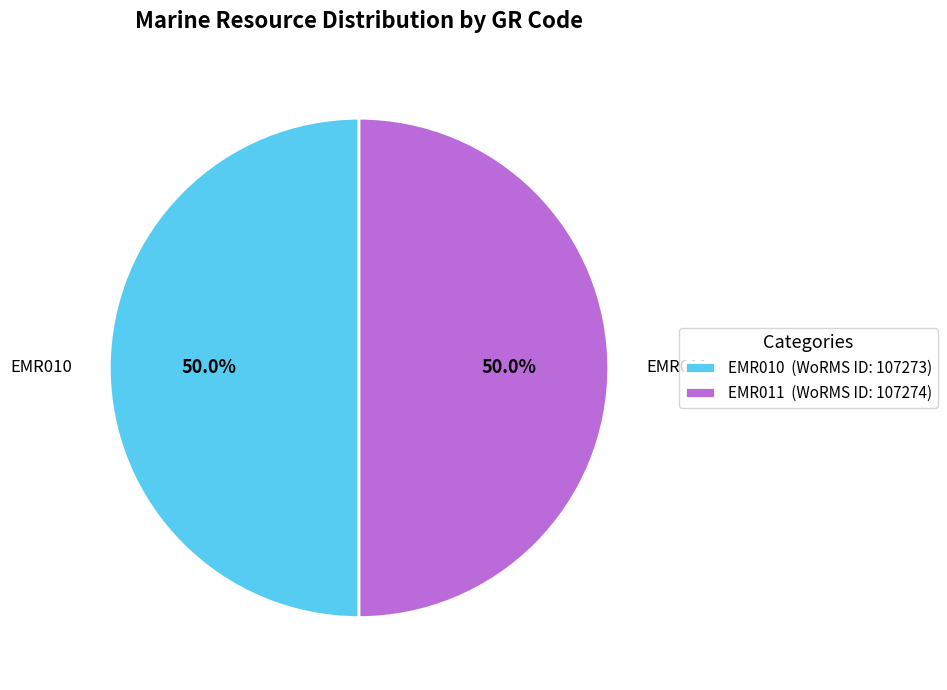

What is the total percentage of EMR010 and EMR011?

100.0%